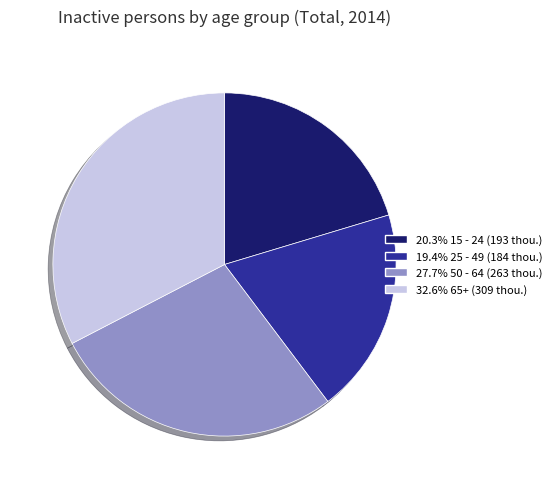

What is the ratio of the value at 19.4% 25 - 49 (184 thou.) to the value at 27.7% 50 - 64 (263 thou.)?

0.7